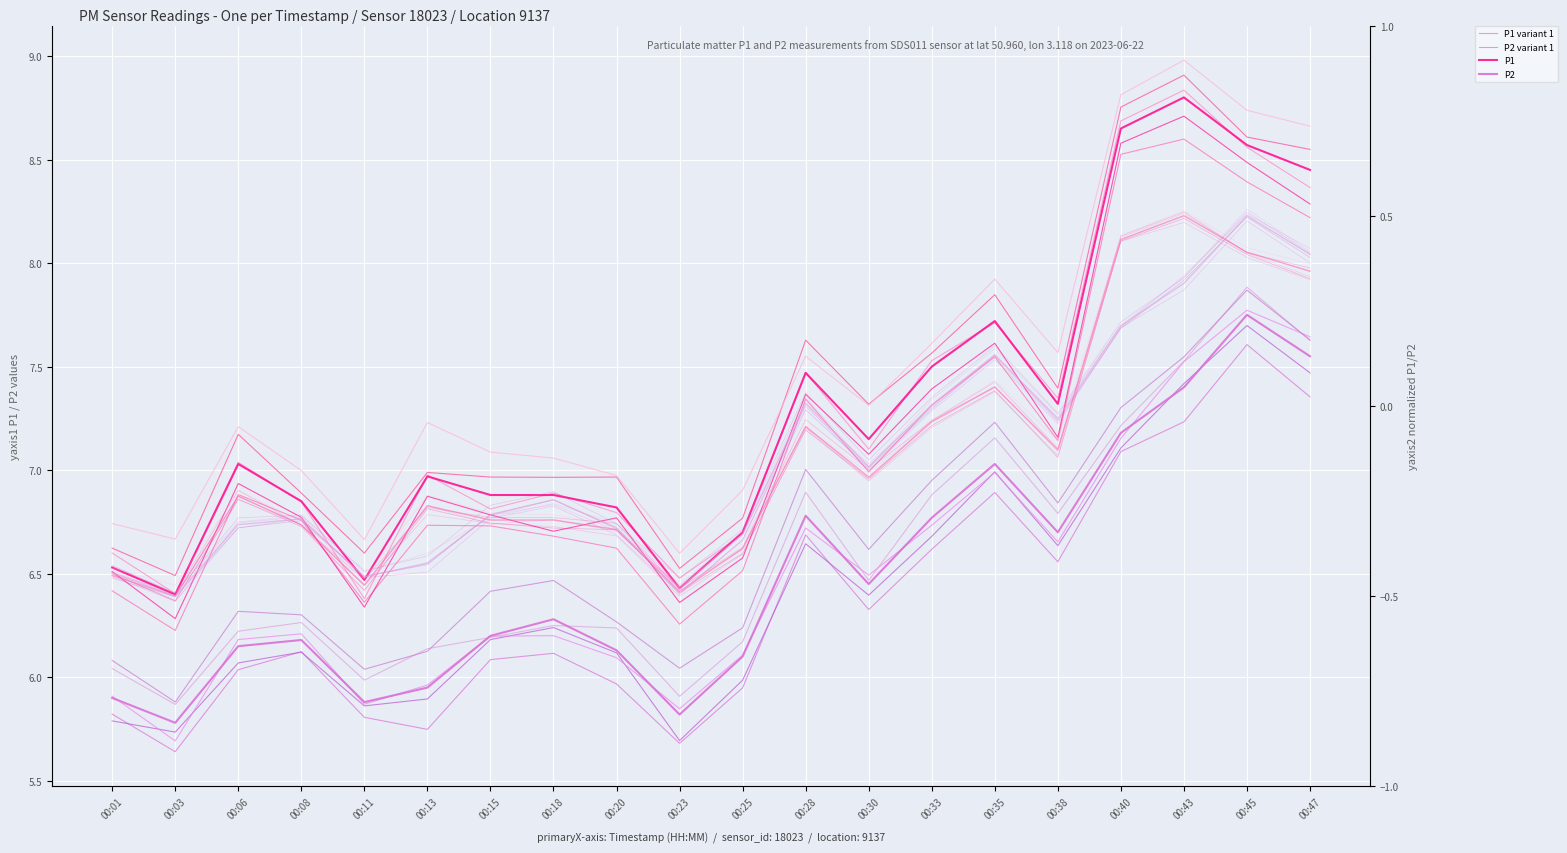

Rank the series by their maximum value, from highest to lowest.

P1, P1 variant 1, P2, P2 variant 1